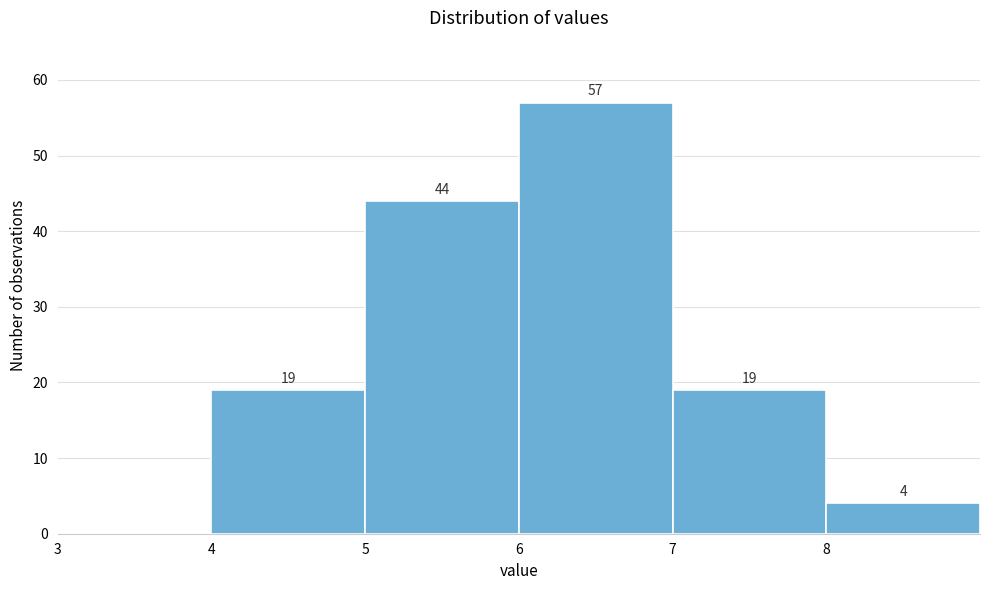

Which range on the x-axis has the tallest bar?

6 to 7